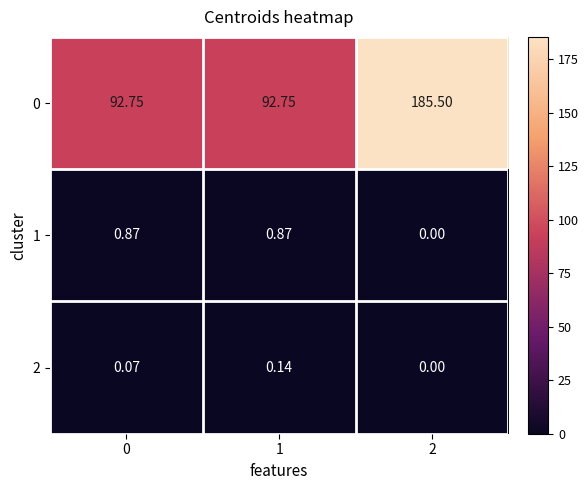

Is the value of 1 at 1 greater than the value of 0 at 0?

No